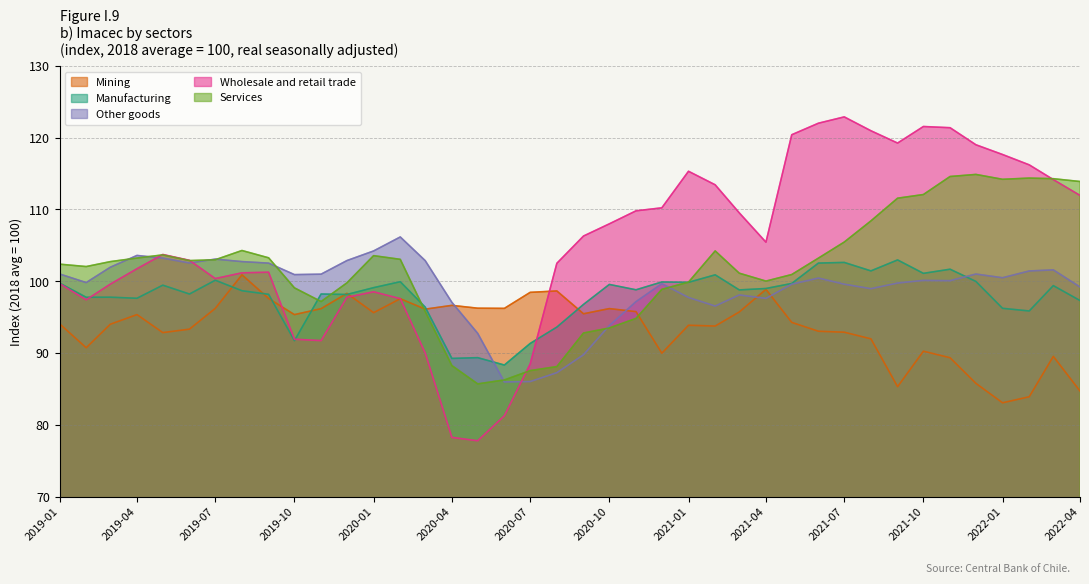

Which series has the largest range (max minus min)?

Wholesale and retail trade